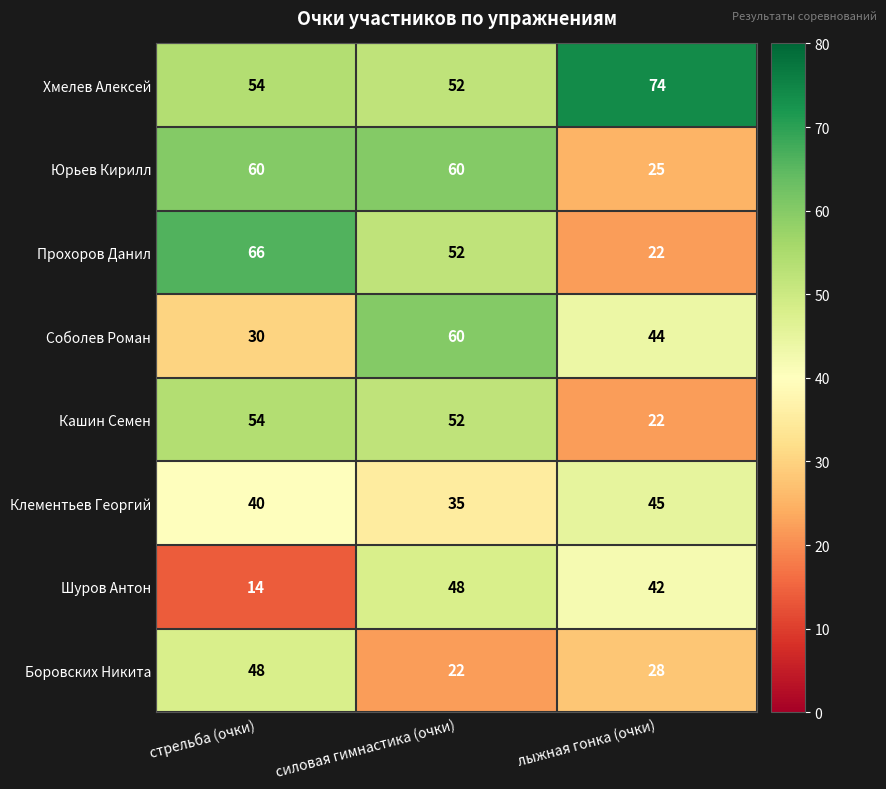

Reading left to right, list all the values displayed in this chart.

Хмелев Алексей: 54	52	74
Юрьев Кирилл: 60	60	25
Прохоров Данил: 66	52	22
Соболев Роман: 30	60	44
Кашин Семен: 54	52	22
Клементьев Георгий: 40	35	45
Шуров Антон: 14	48	42
Боровских Никита: 48	22	28